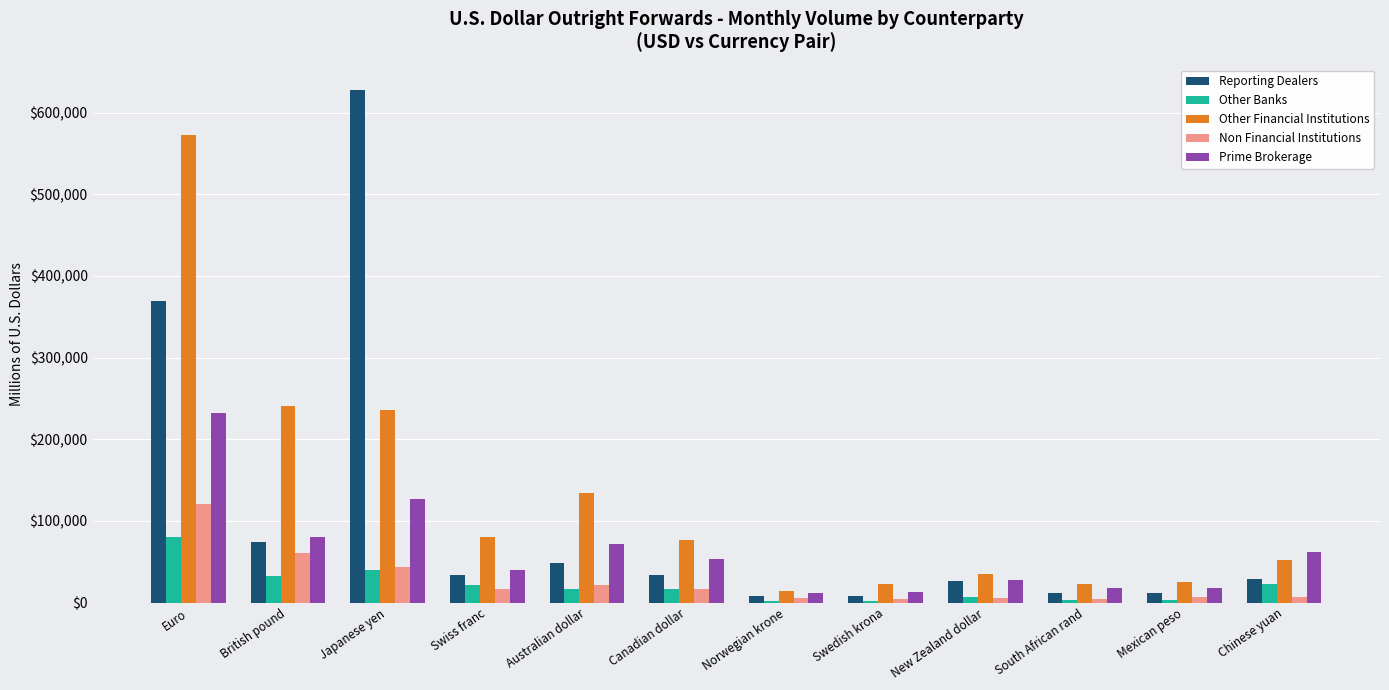

What is the label of the 5th bar from the right?

Swedish krona